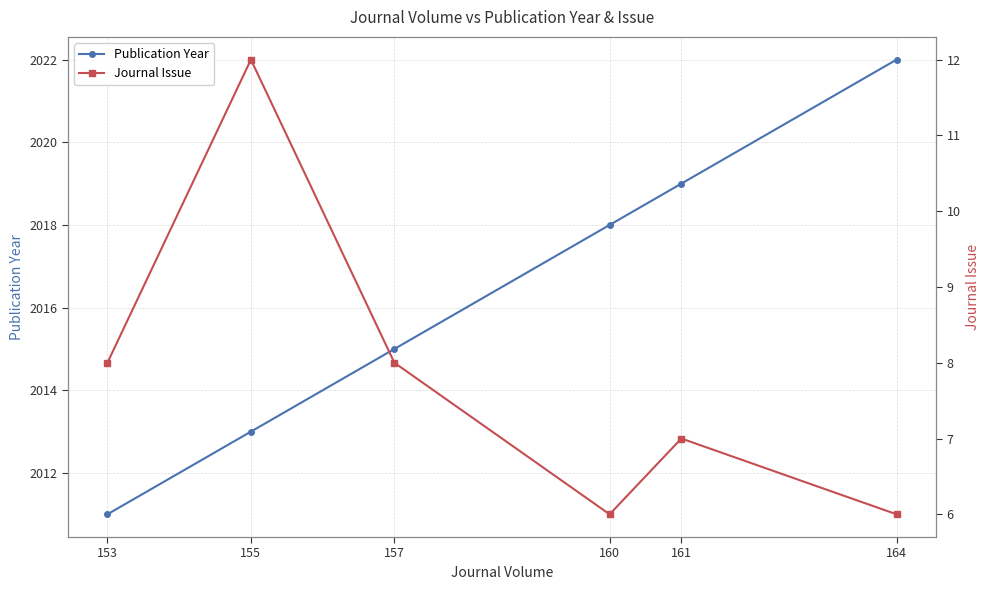

Is it true that Journal Issue equals 11 at 153?

False